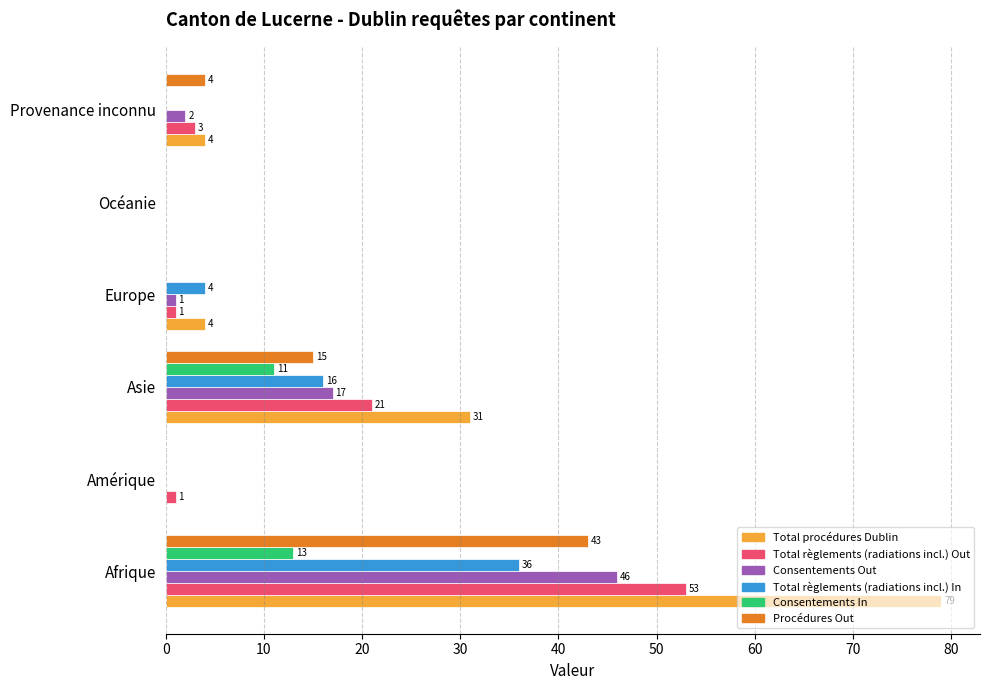

True or false: Total règlements (radiations incl.) In has a value of 15 at Provenance inconnu.

False